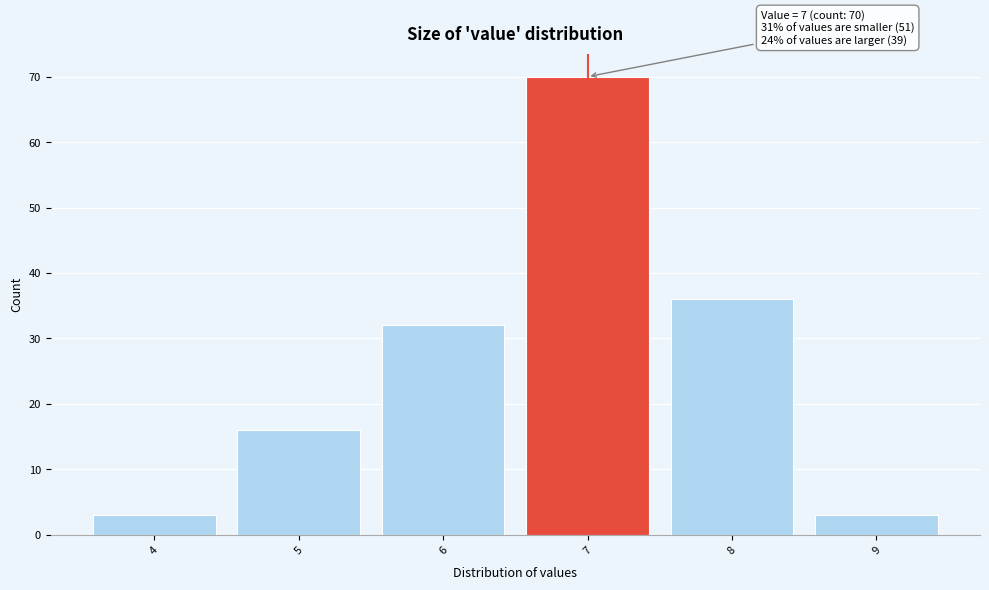

Reading right to left, extract all data points from this chart.

3	36	70	32	16	3